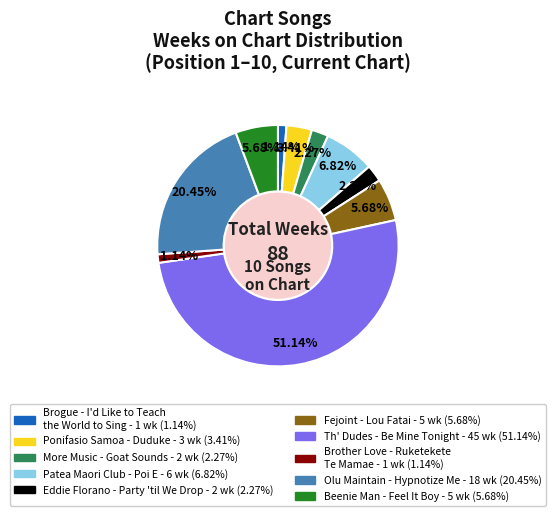

How much of the chart is everything except More Music - Goat Sounds?

97.7%